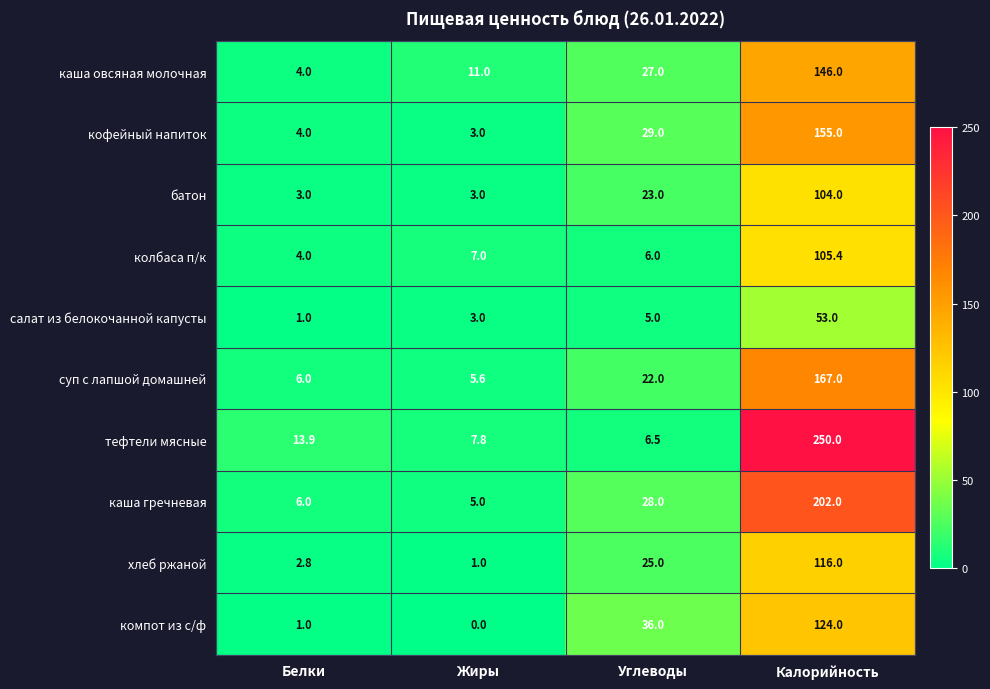

At which category does the chart reach its minimum across all series?

Жиры